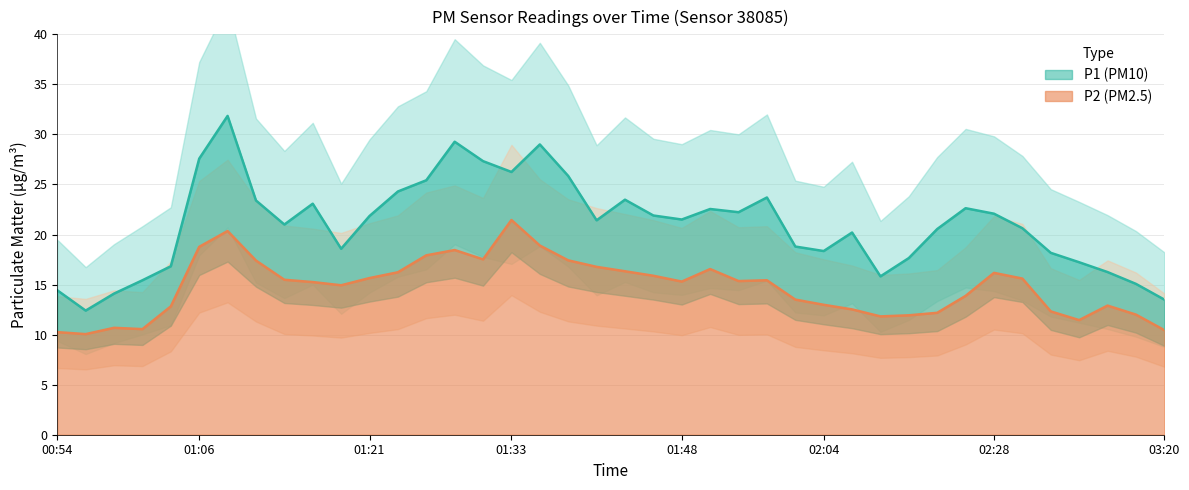

True or false: P1 and P2 cross at least once.

False